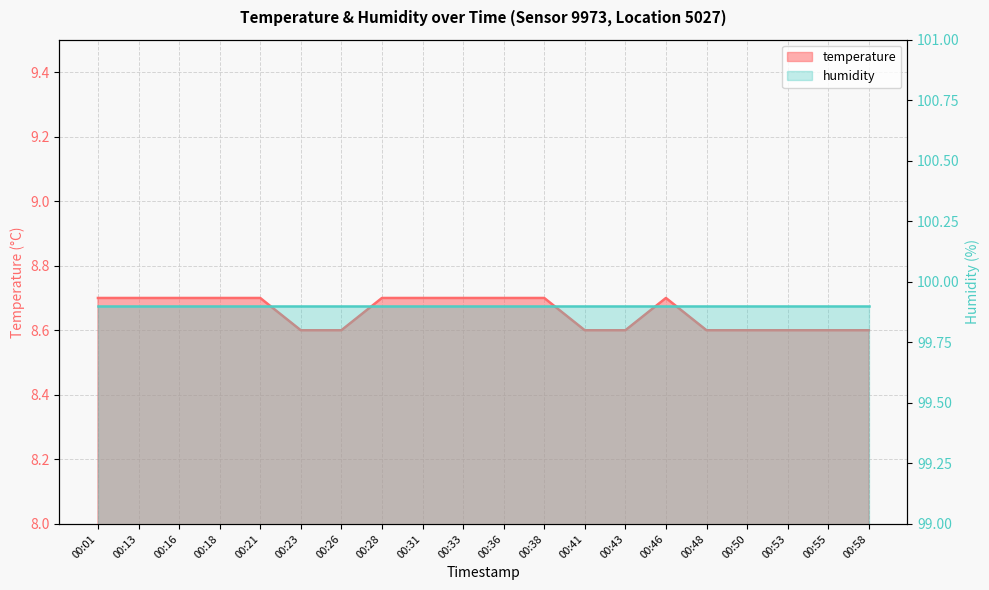

List the labels in order of value, smallest first.

00:23, 00:26, 00:41, 00:43, 00:48, 00:50, 00:53, 00:55, 00:58, 00:01, 00:13, 00:16, 00:18, 00:21, 00:28, 00:31, 00:33, 00:36, 00:38, 00:46